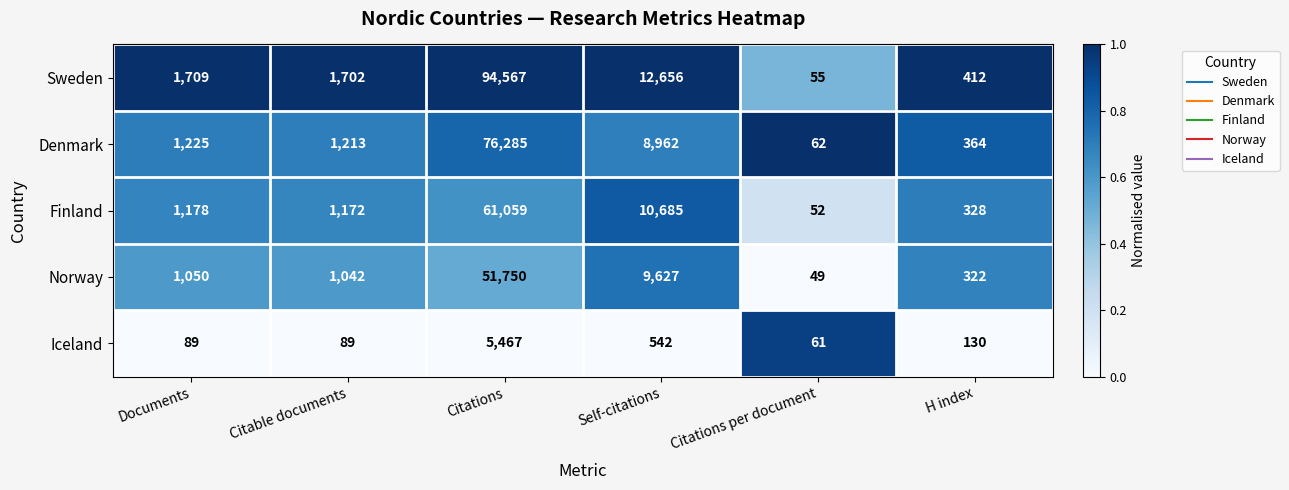

Where is Denmark nearest to the value 38173?

Self-citations